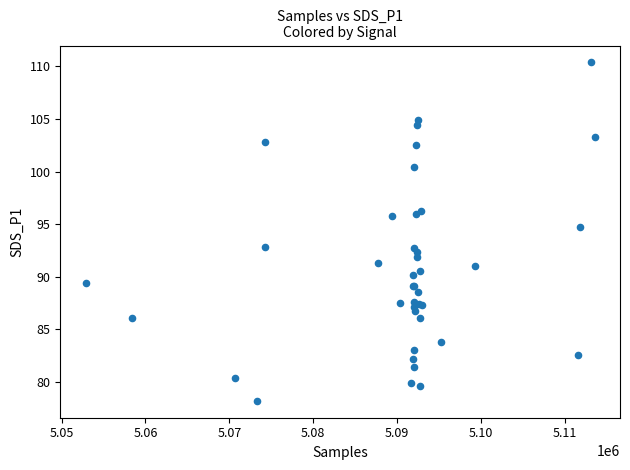

What Y value in the scatter plot is closest to 94?

94.7